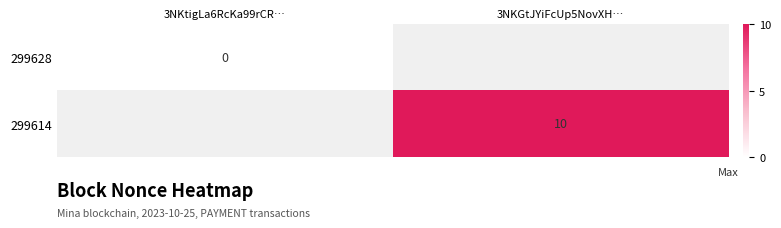

True or false: 299614 has a value of 10 at 3NKGtJYiFcUp5NovXH….

True